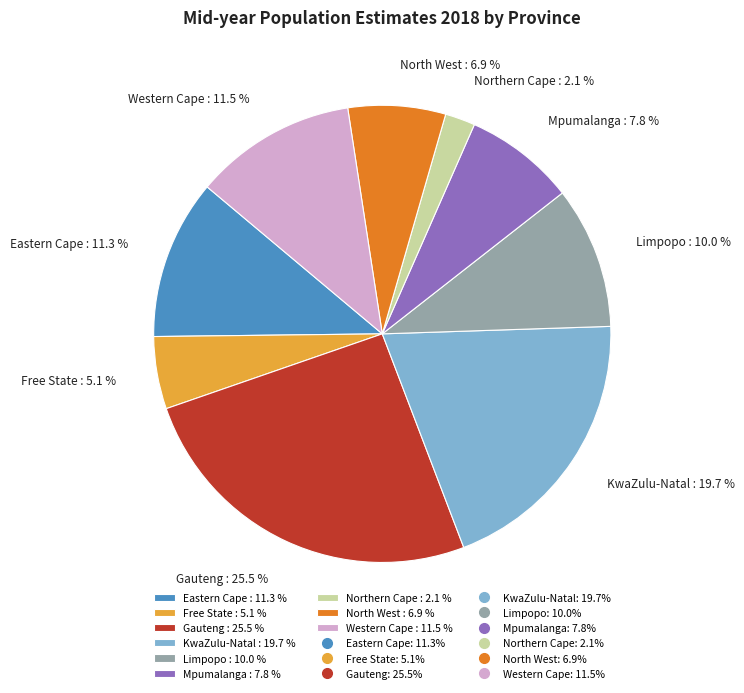

What is the largest slice in the pie chart?

Gauteng